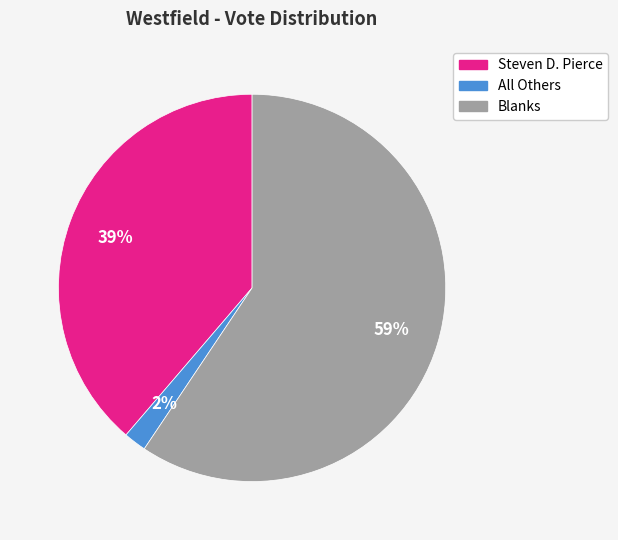

To the nearest percent, what is the combined percentage of All Others and Blanks?

61%